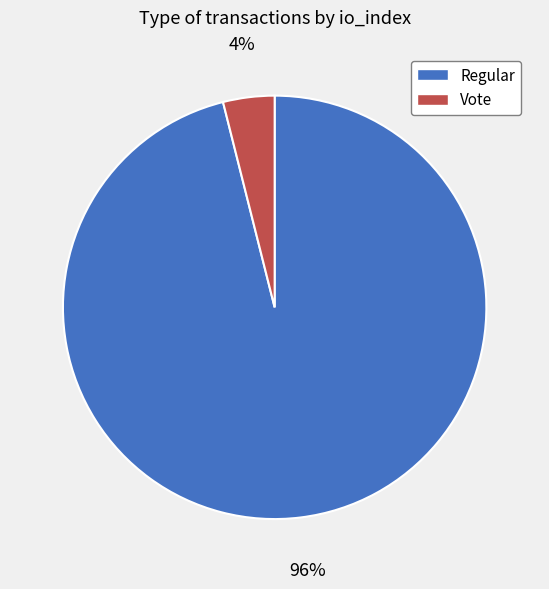

Is it true that Vote is 16% of the pie?

False